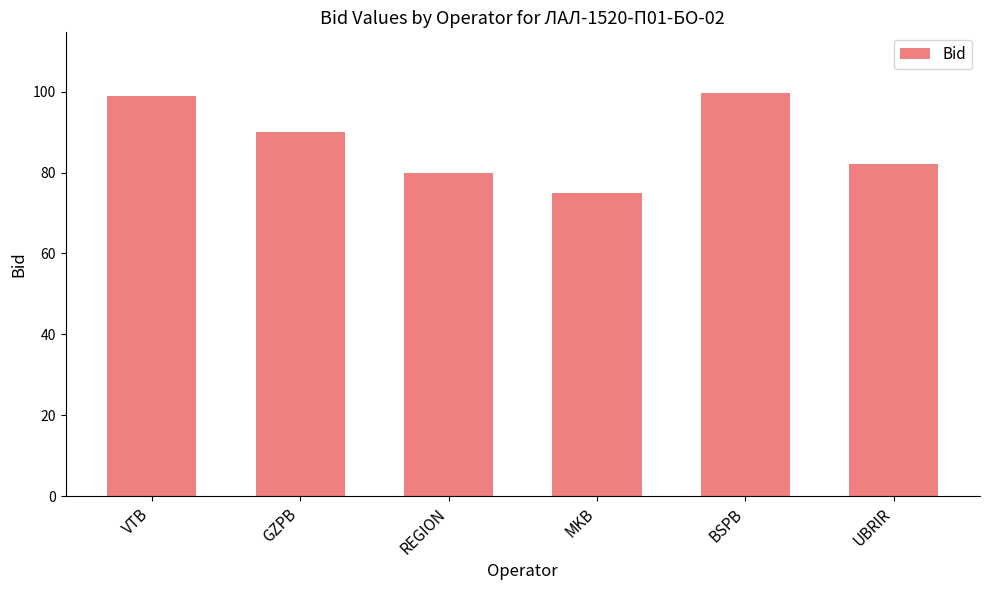

What position from the left is MKB?

4